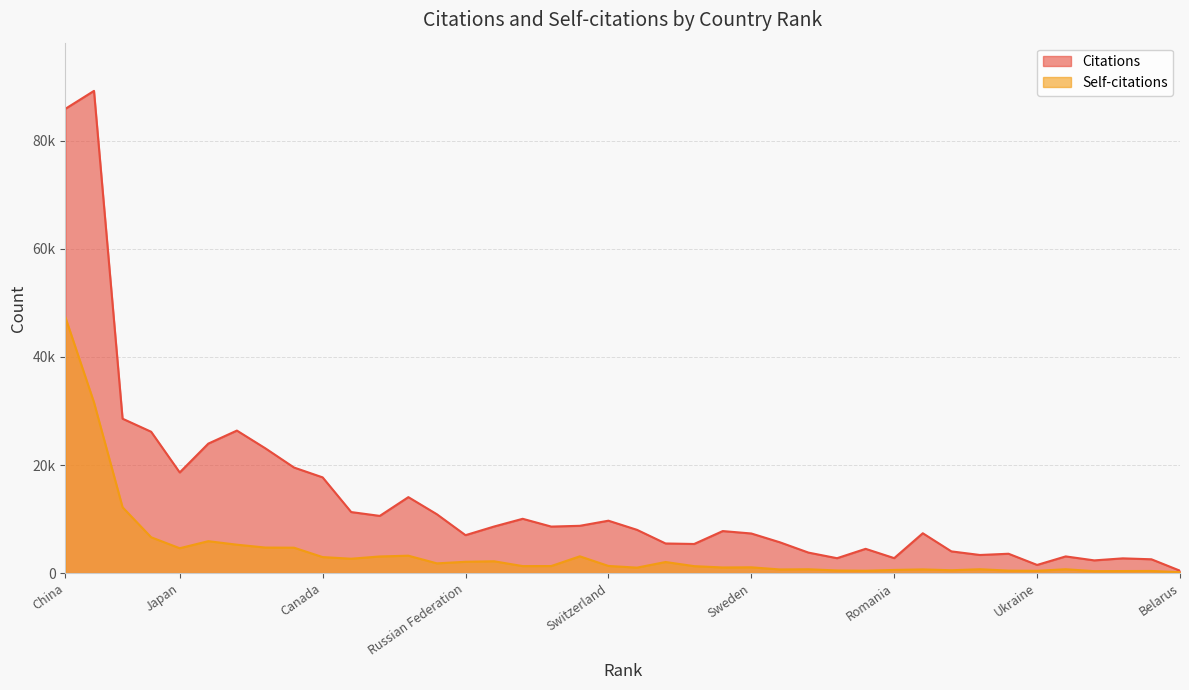

Is the value of Citations at 40 greater than the value of Self-citations at 29?

No